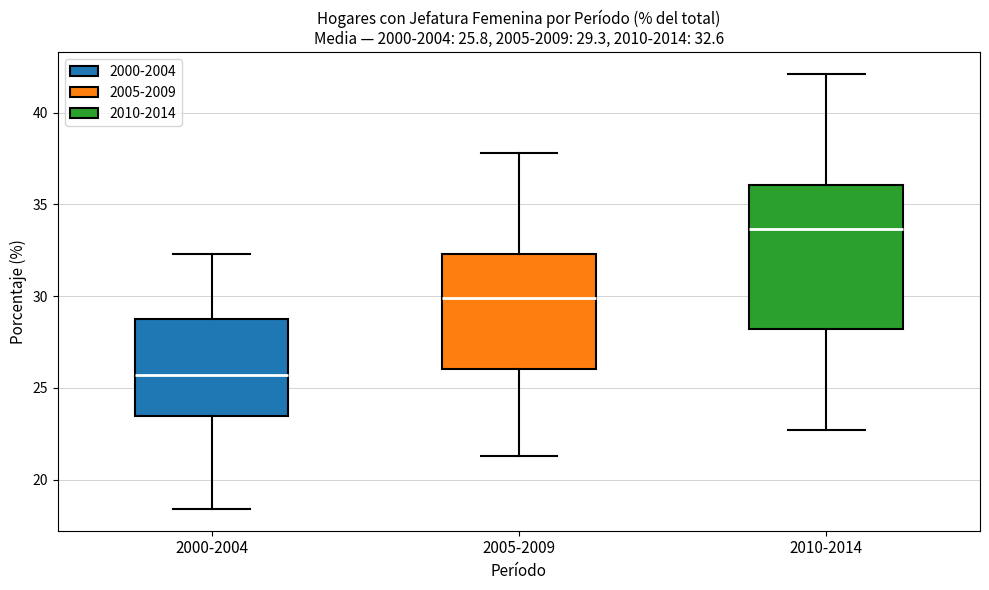

Comparing the boxes themselves (not the whiskers), which one is the tallest?

2010-2014